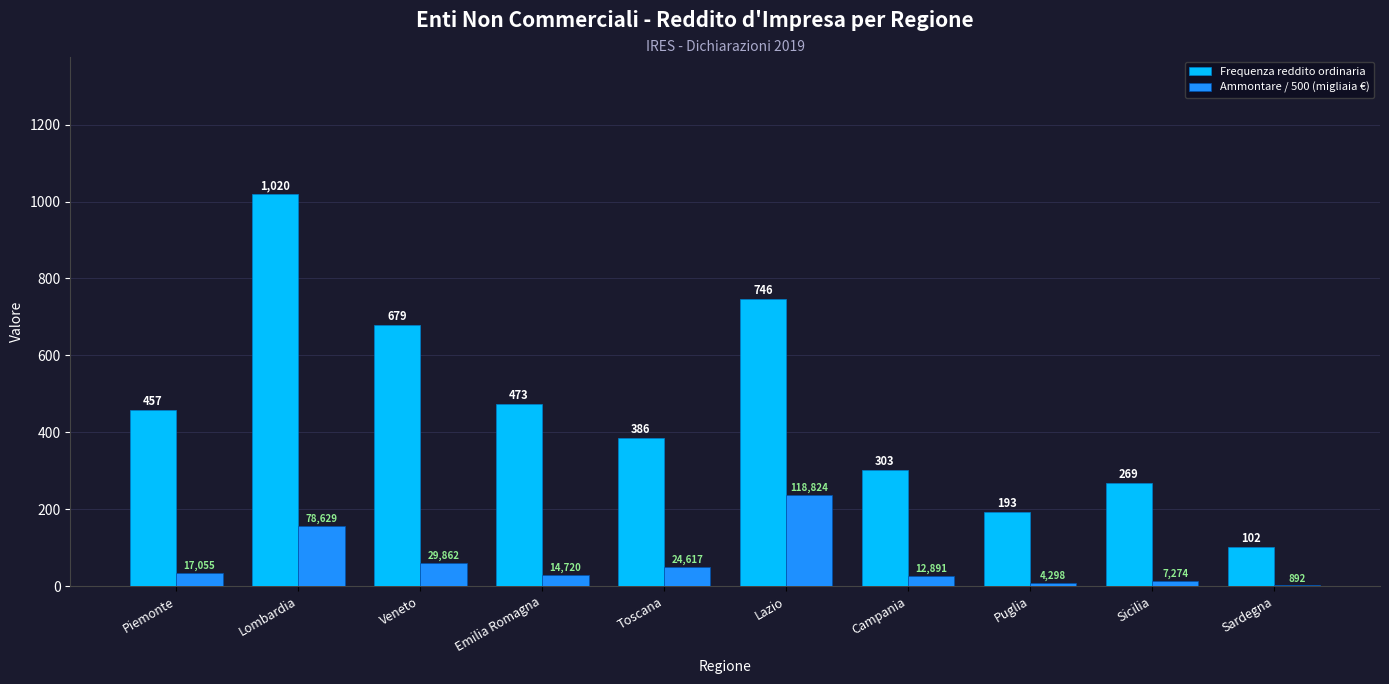

What is the total value across all series at Toscana?

435.2